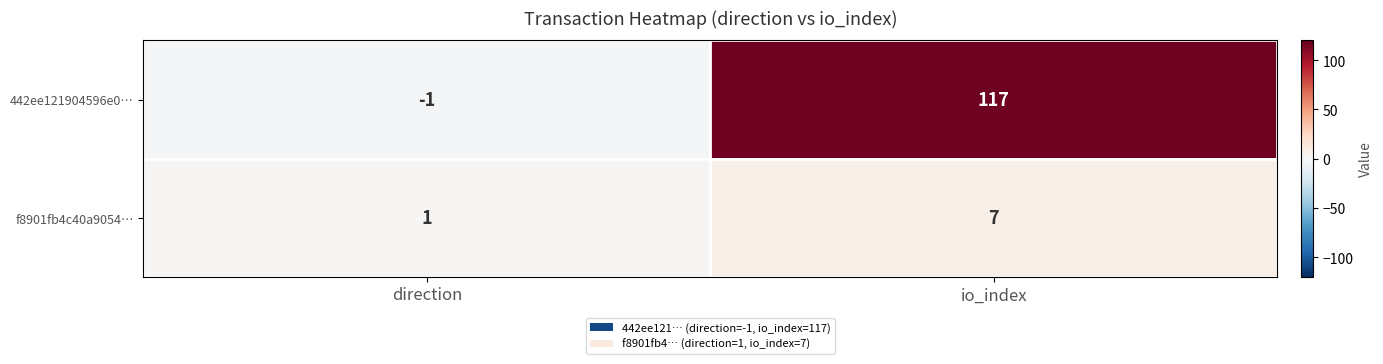

Which label corresponds to the smallest value in the chart?

direction